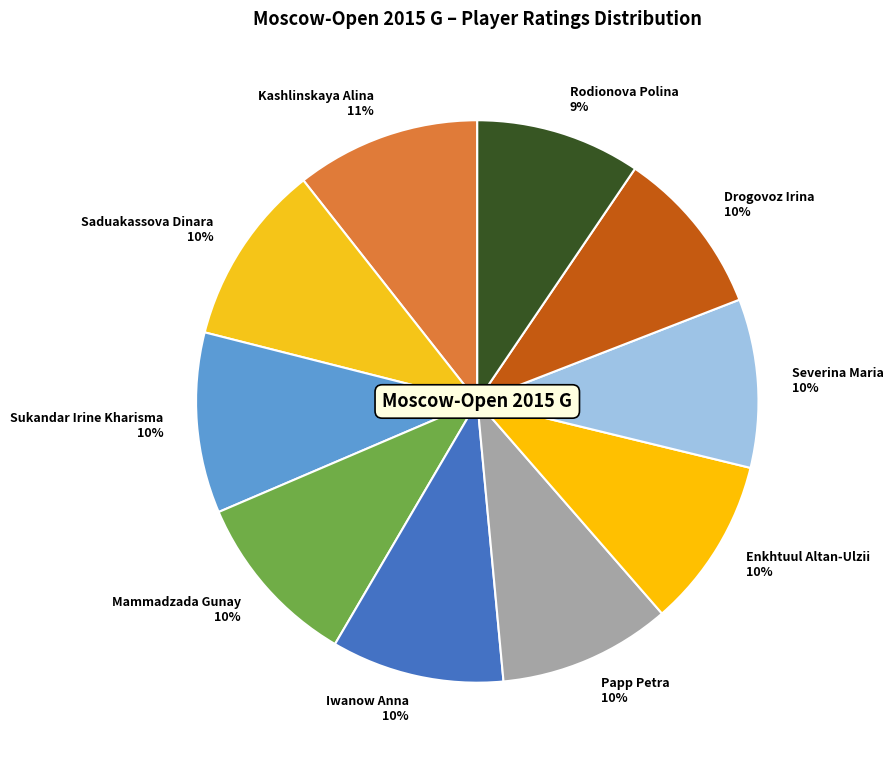

To the nearest percent, what portion does Saduakassova Dinara represent?

10%